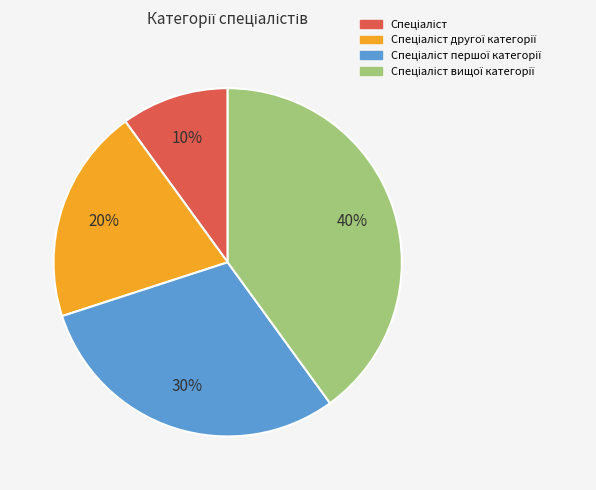

To the nearest percent, what is the average slice percentage?

25%